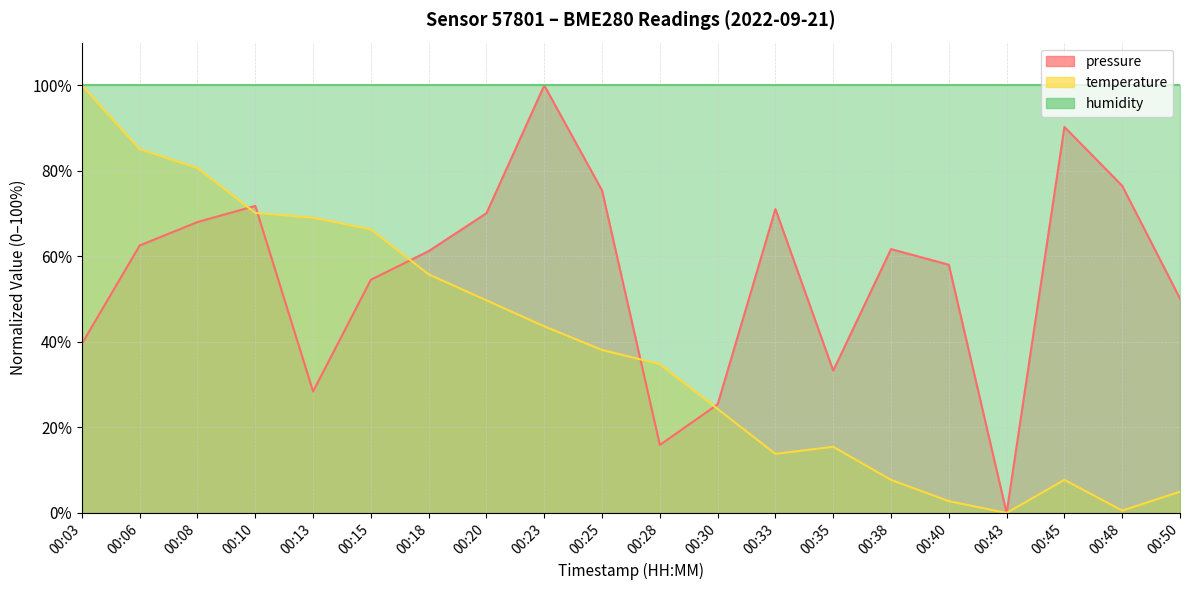

Which series ends up on top after the final intersection of temperature and pressure?

pressure